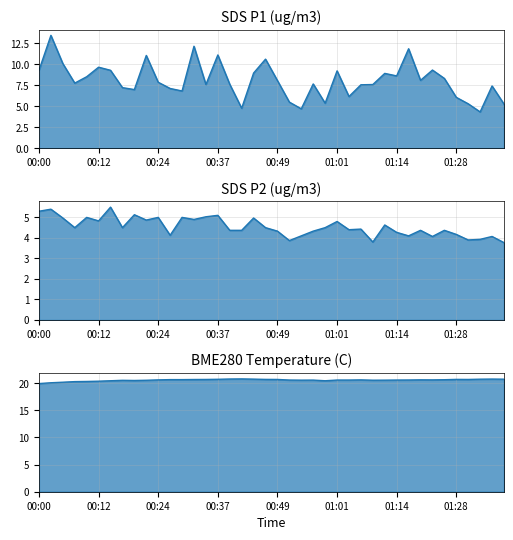

True or false: SDS_P2_line and BME280_temperature_line cross at least once.

False